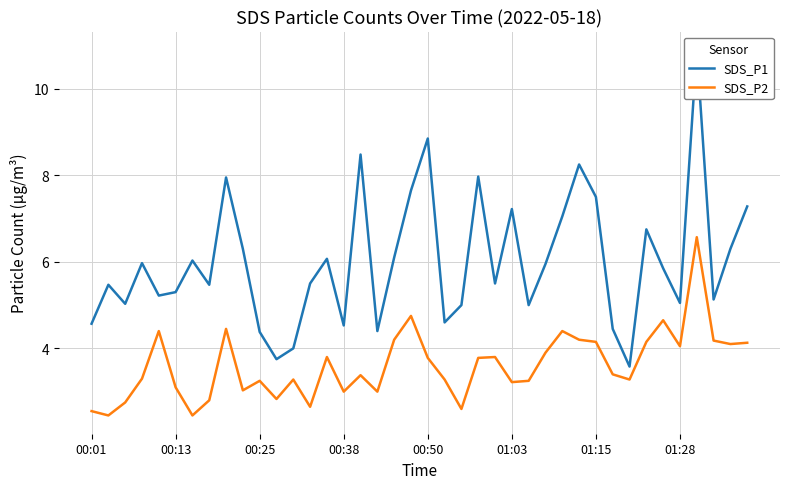

What is the lowest value of the SDS_P2 series?

2.5